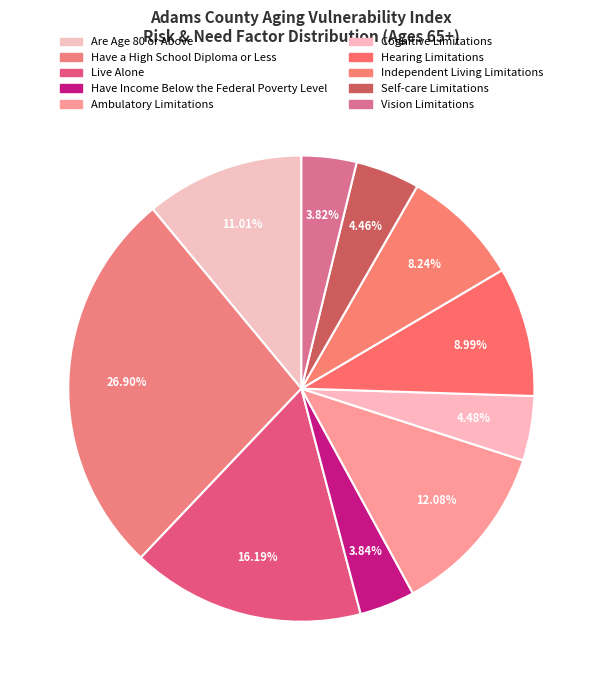

Is Self-care Limitations the majority of the pie?

No